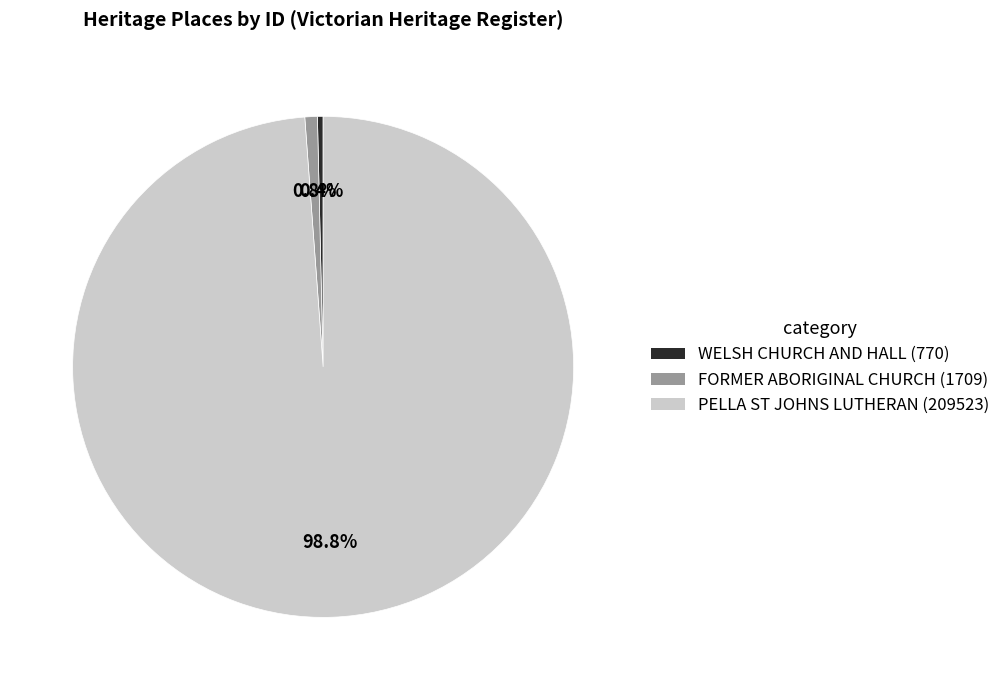

To the nearest percent, what is the difference between the largest and smallest slice percentages?

98%